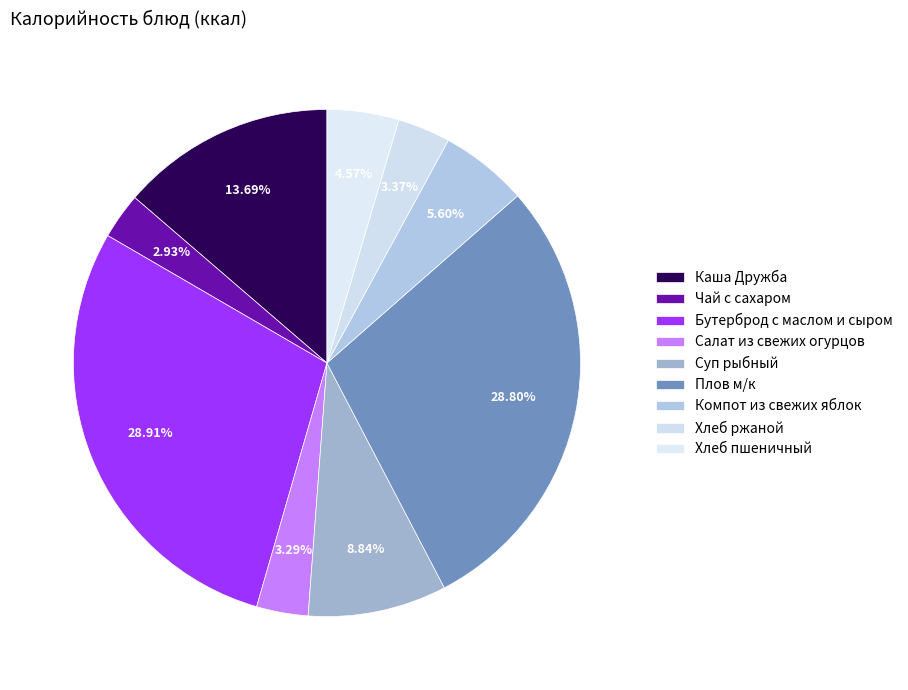

How many slices are in this pie chart?

9